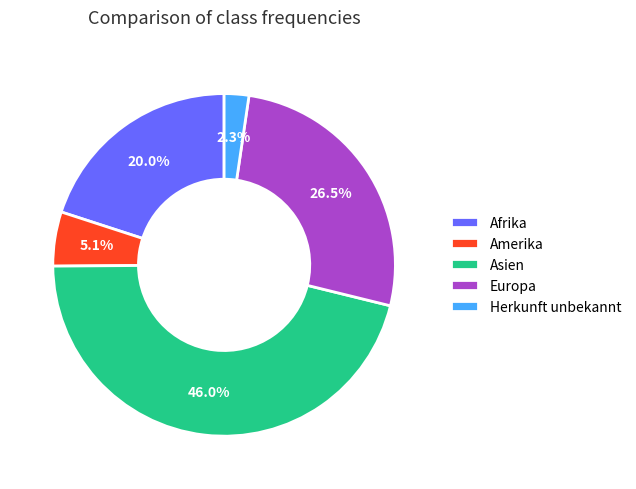

Rank the categories by value from lowest to highest.

Herkunft unbekannt, Amerika, Afrika, Europa, Asien